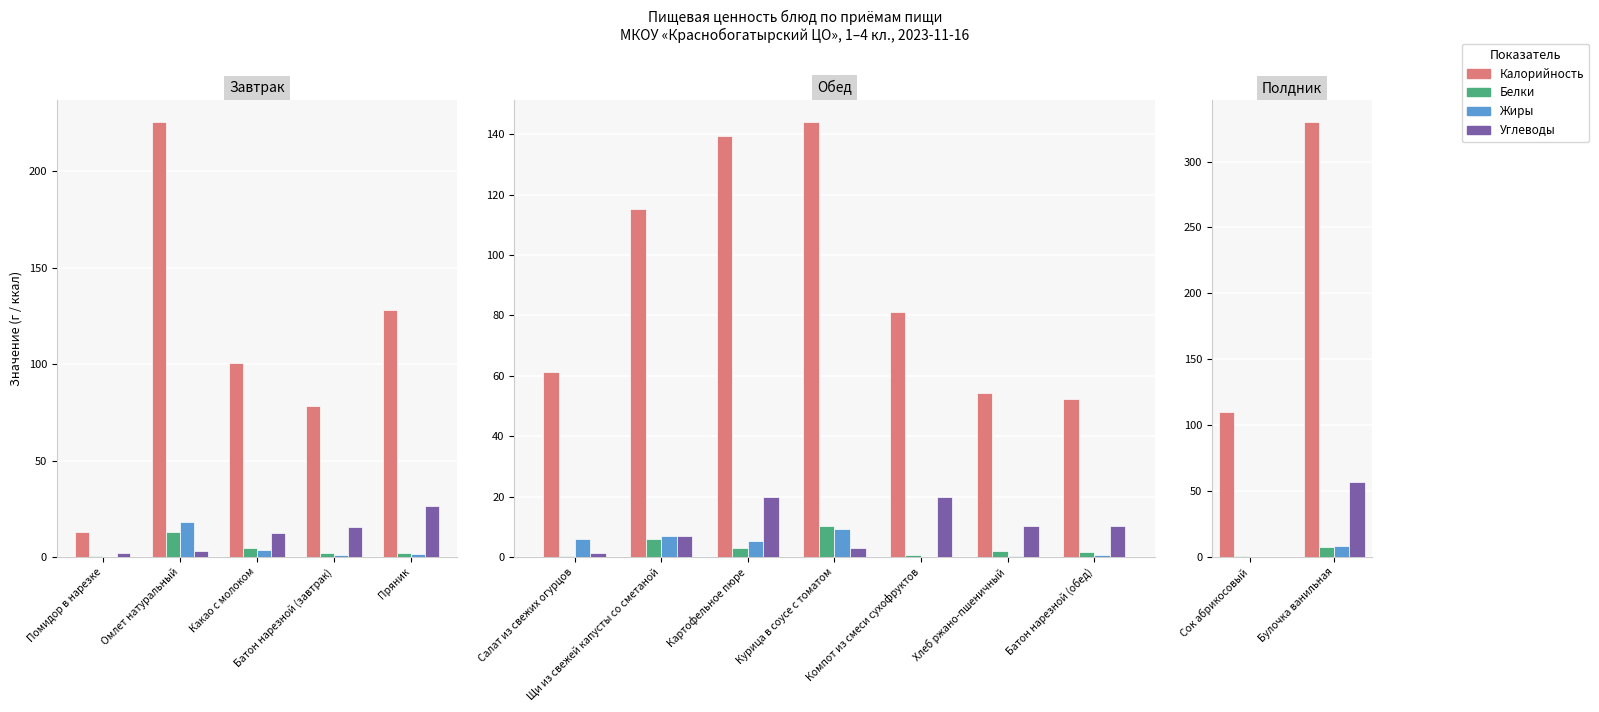

What is the label of the 2nd bar from the left?

Булочка ванильная